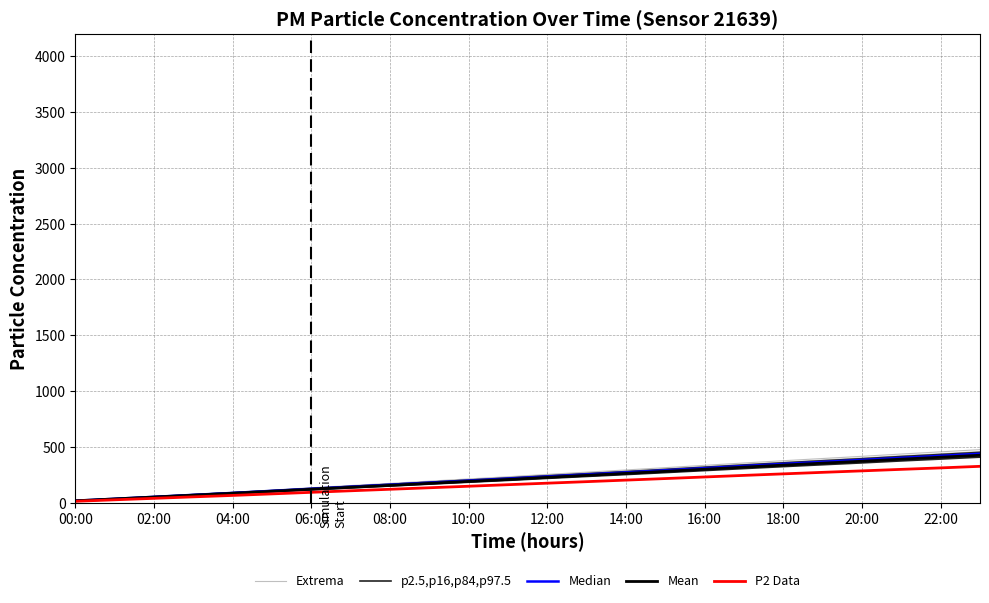

The value of Median at 12:00 is 235.5. True or false?

True